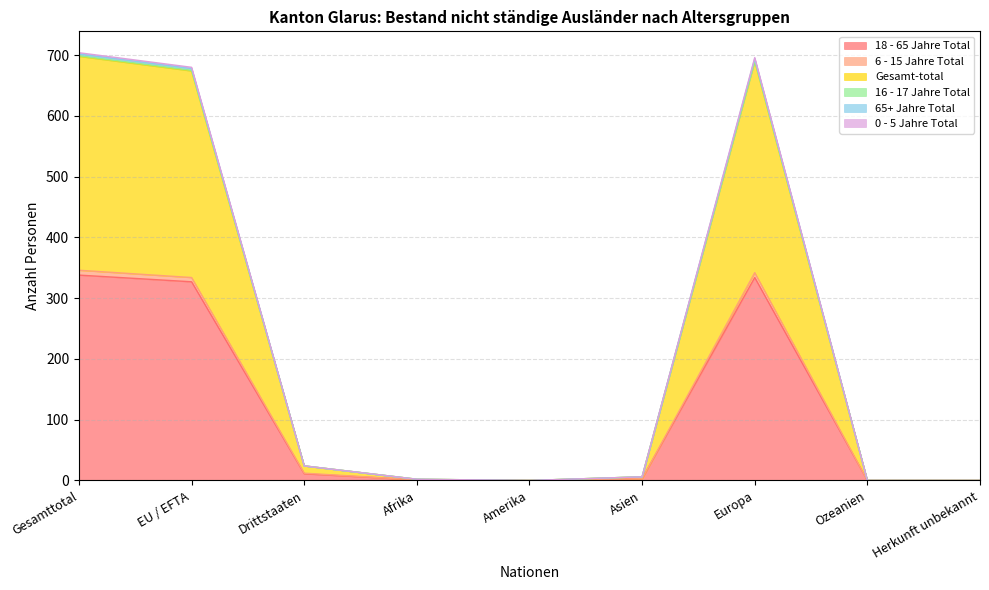

What are all the series names shown in the legend?

18 - 65 Jahre Total, 6 - 15 Jahre Total, Gesamt-total, 16 - 17 Jahre Total, 65+ Jahre Total, 0 - 5 Jahre Total